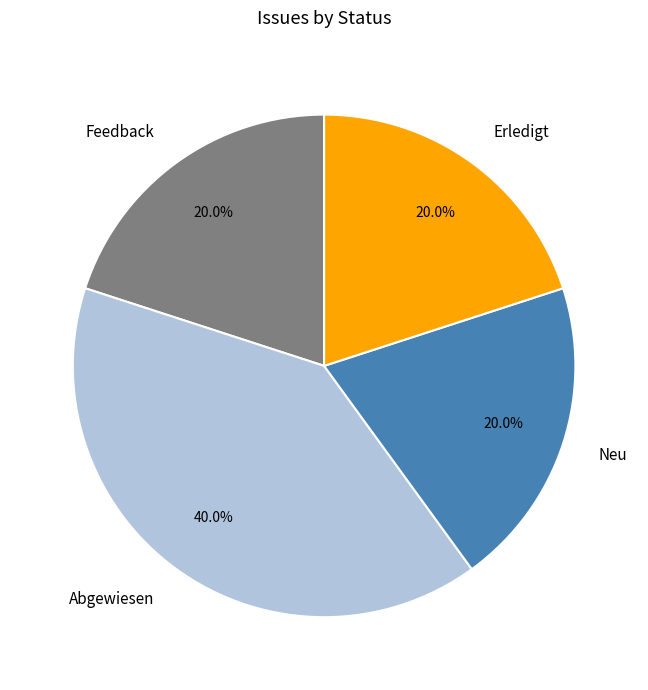

Combined, do Neu and Feedback account for over 50%?

No